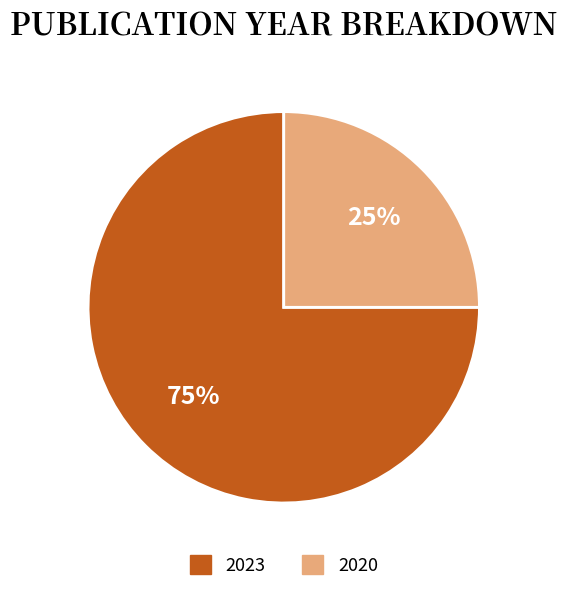

To the nearest percent, what is the difference between the largest and smallest slice percentages?

50%